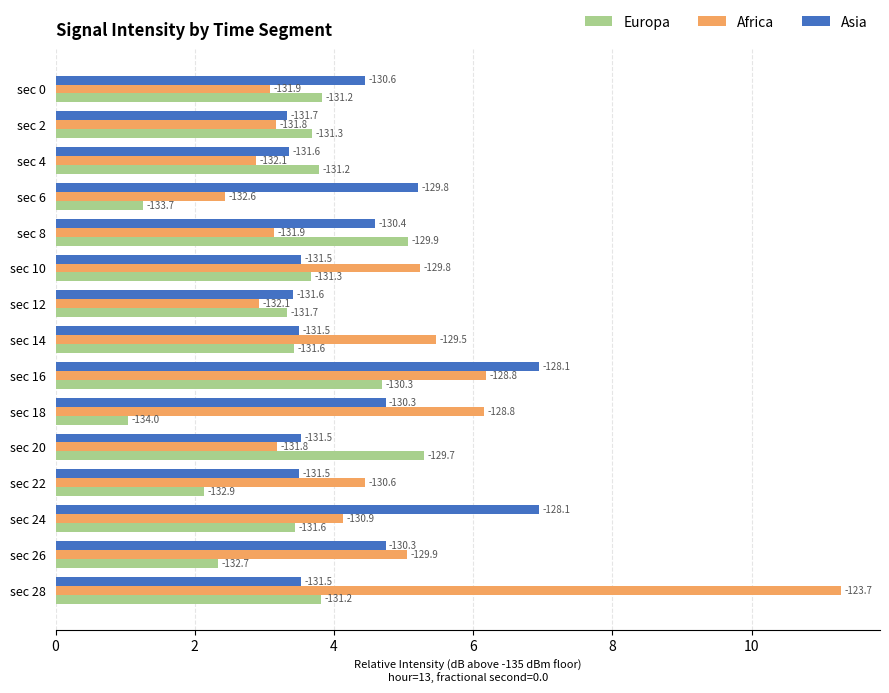

What are all the series names shown in the legend?

Europa, Africa, Asia